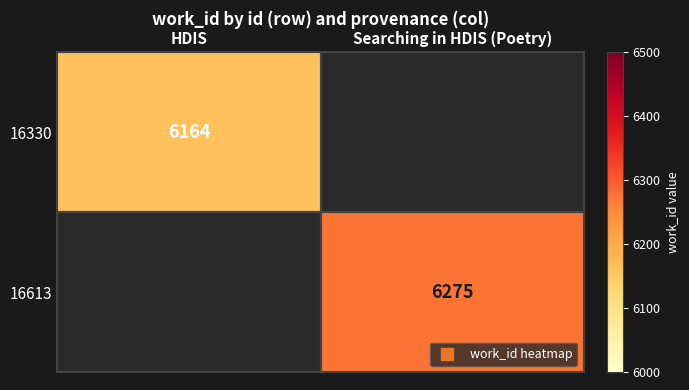

The value of 16330 at HDIS is 4054. True or false?

False